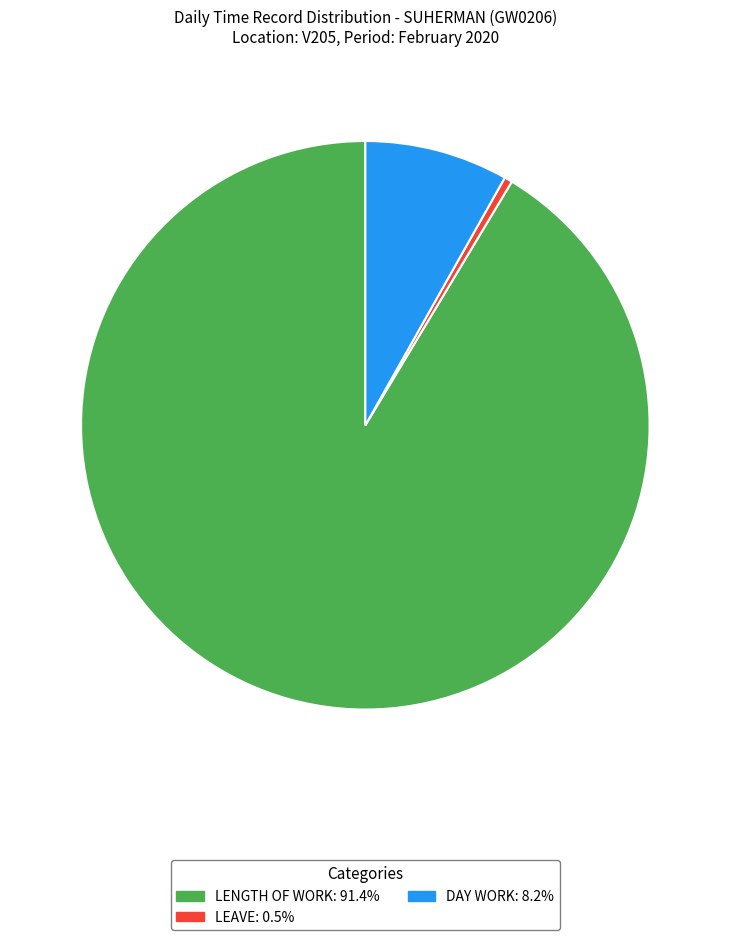

Is there a majority slice in this chart?

Yes